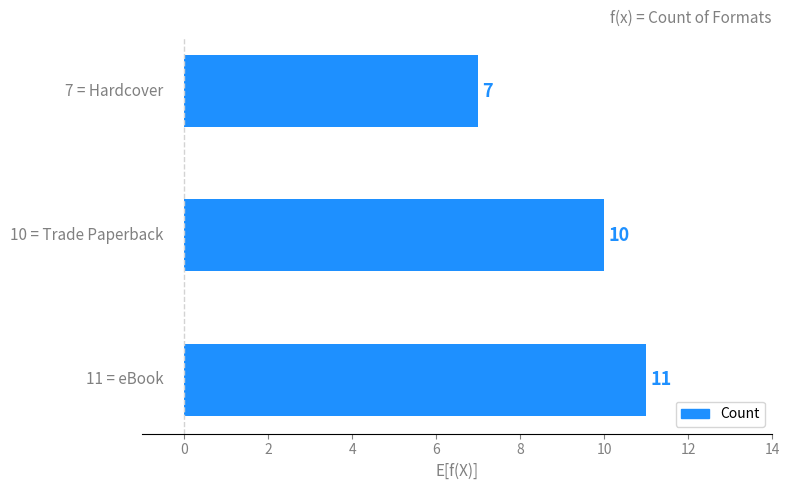

Count the values in the range 7 to 11.

3